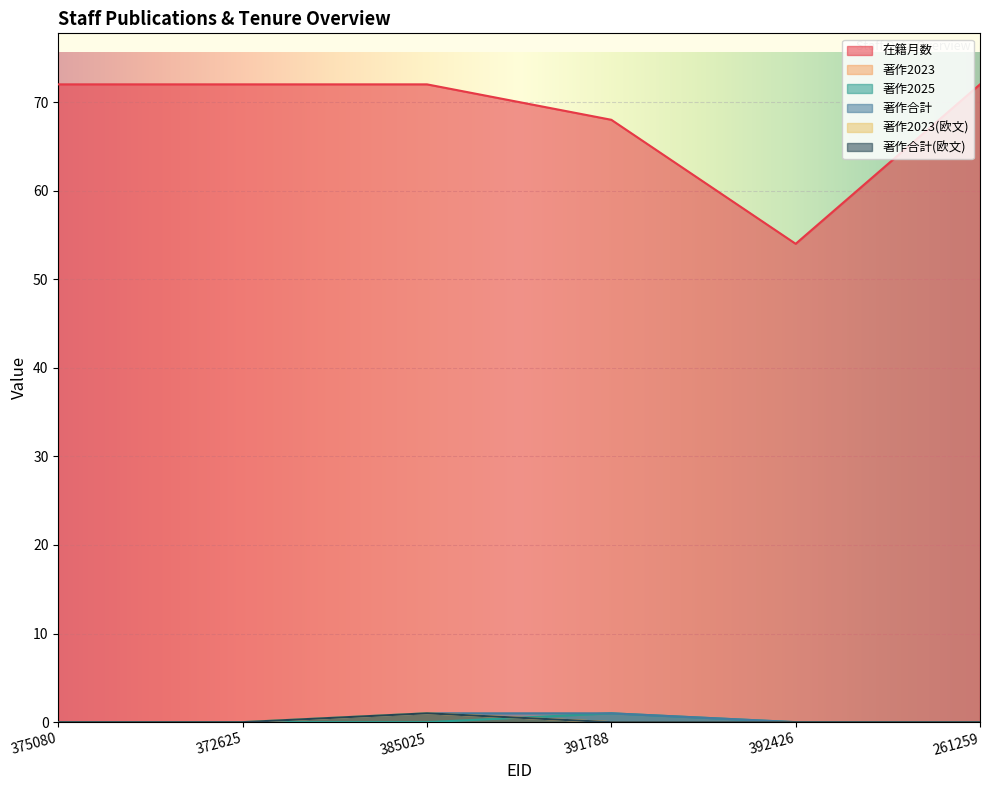

In 在籍月数, how many points are lower than both neighbors (excluding endpoints)?

1